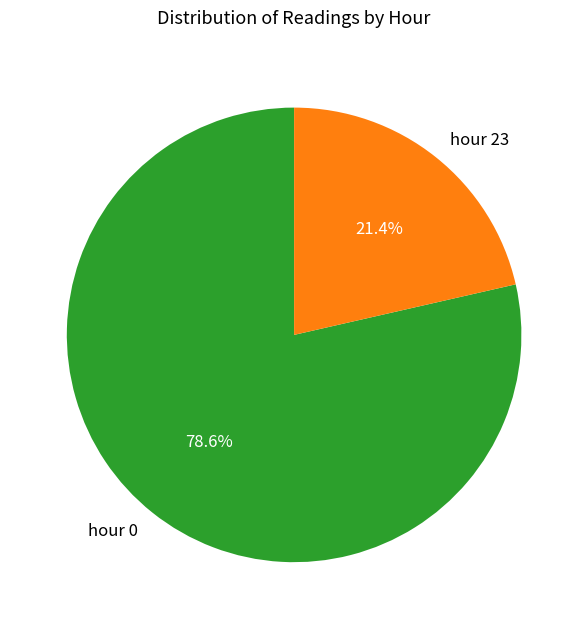

Is there any slice that represents more than half of the pie?

Yes